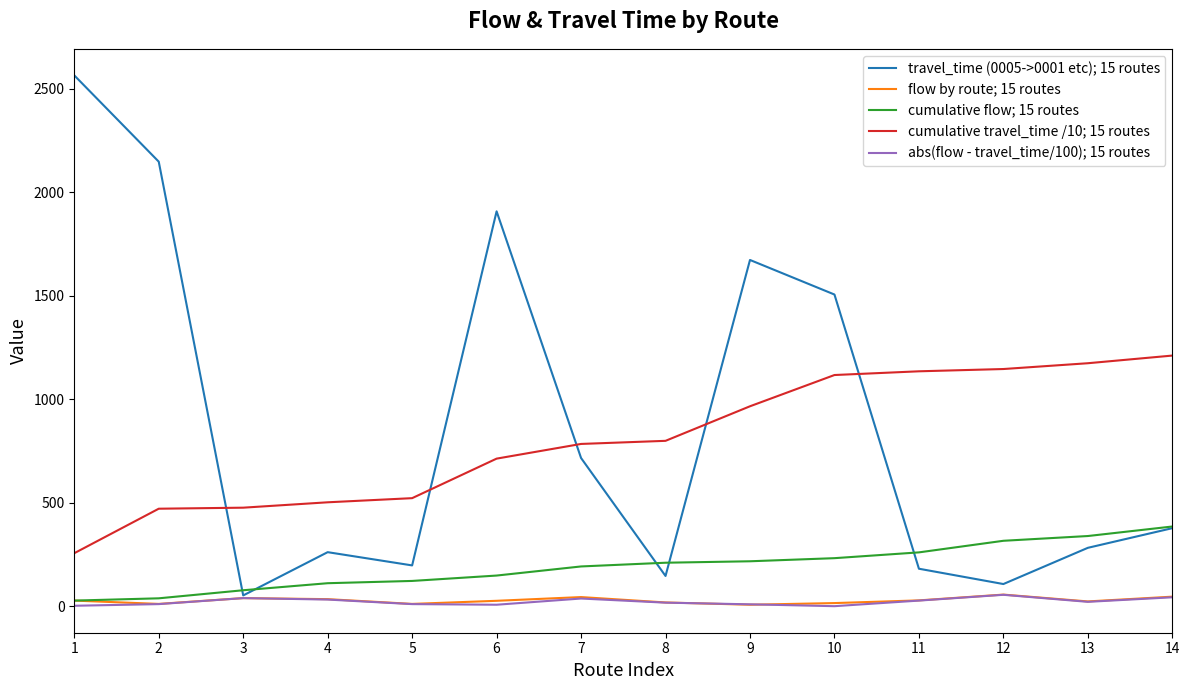

What is the maximum value shown in the chart?

2565